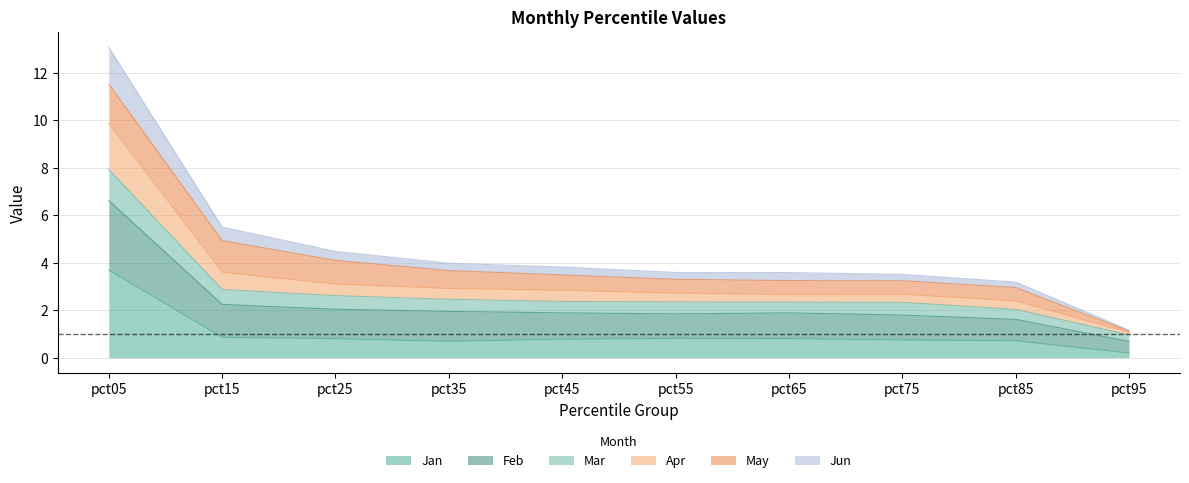

At which category is the sum across all series the highest?

pct05